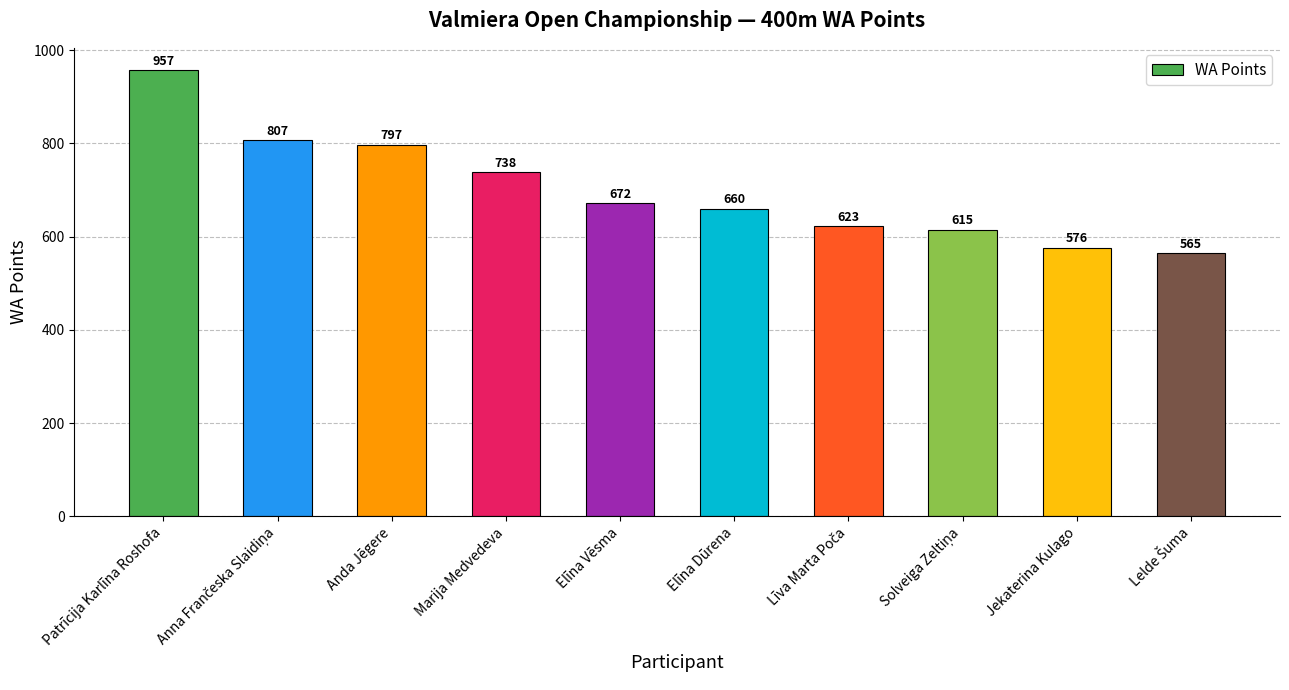

What is the change in value from Anda Jēgere to Elīna Vēsma?

-125